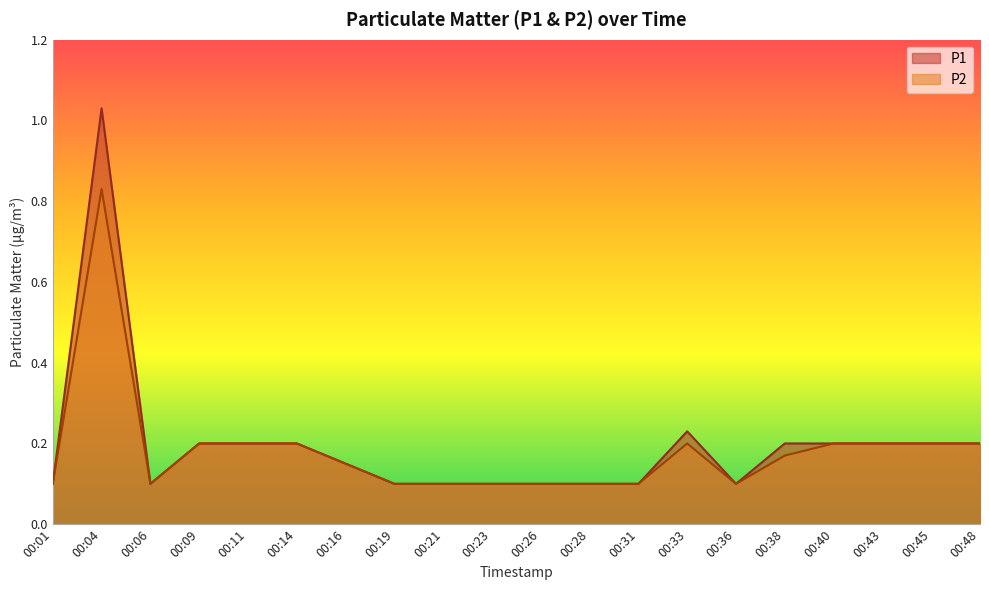

At 00:48, list the series in order from largest to smallest.

P1, P2